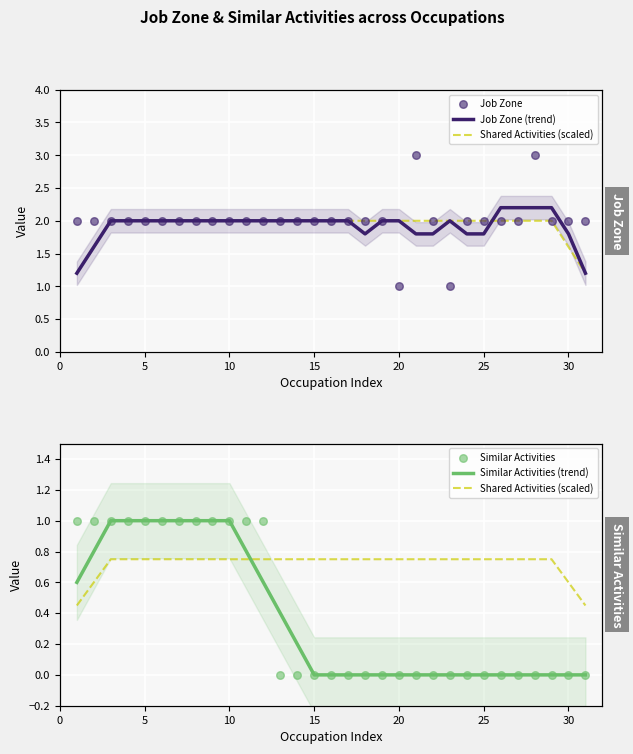

Which series reaches the maximum Y coordinate?

Job Zone